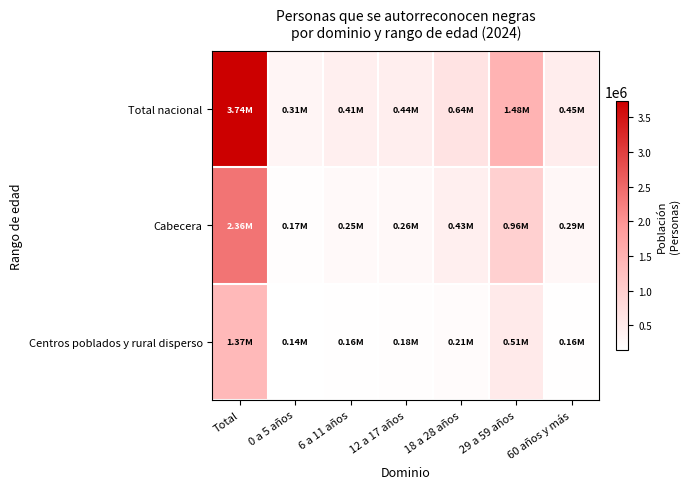

Rank the series at 29 a 59 años from lowest to highest value.

Centros poblados y rural disperso, Cabecera, Total nacional